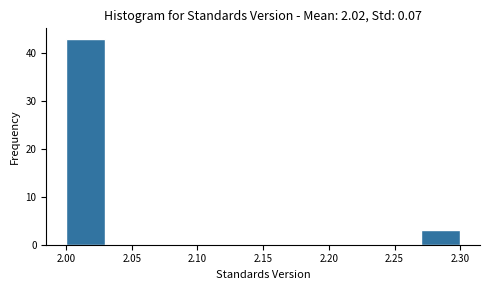

What is the height of the bar covering 2.00 to 2.03 on the x-axis? The values are not printed on the chart, so give them approximately, as read against the axis.

43